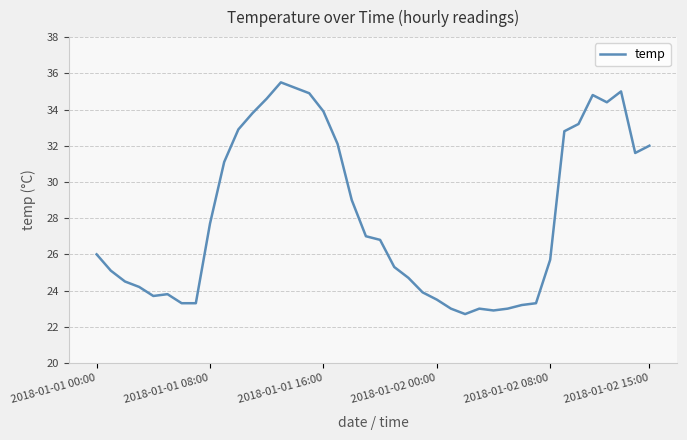

What is the greatest value displayed?

35.5